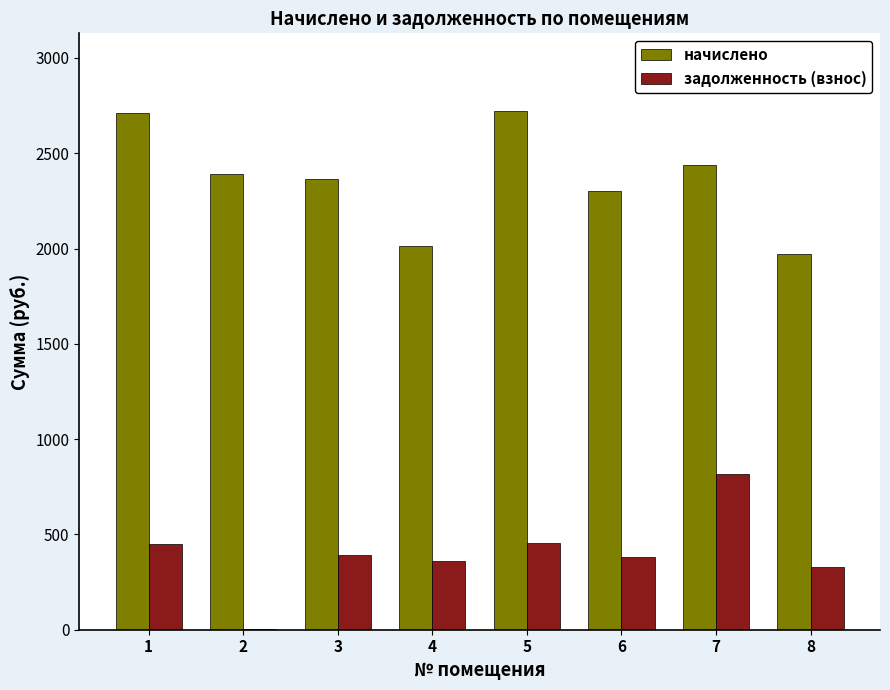

Is it true that задолженность (взнос) equals 394.0 at 3?

True